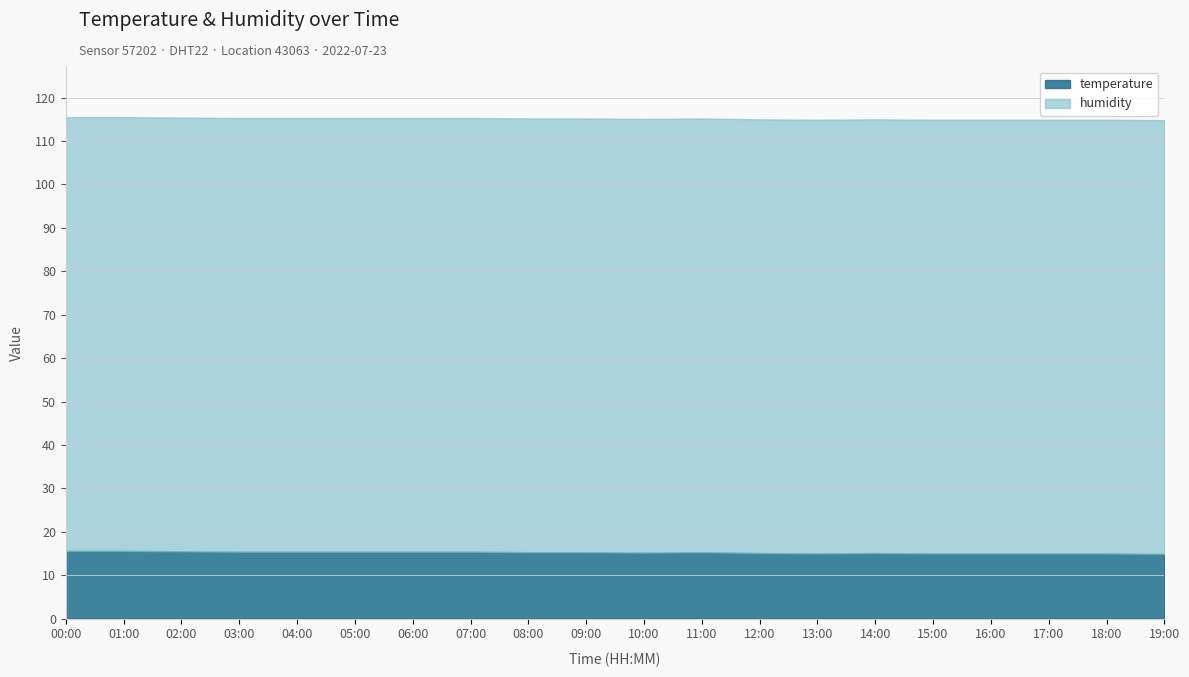

In temperature, how many points are lower than both neighbors (excluding endpoints)?

2